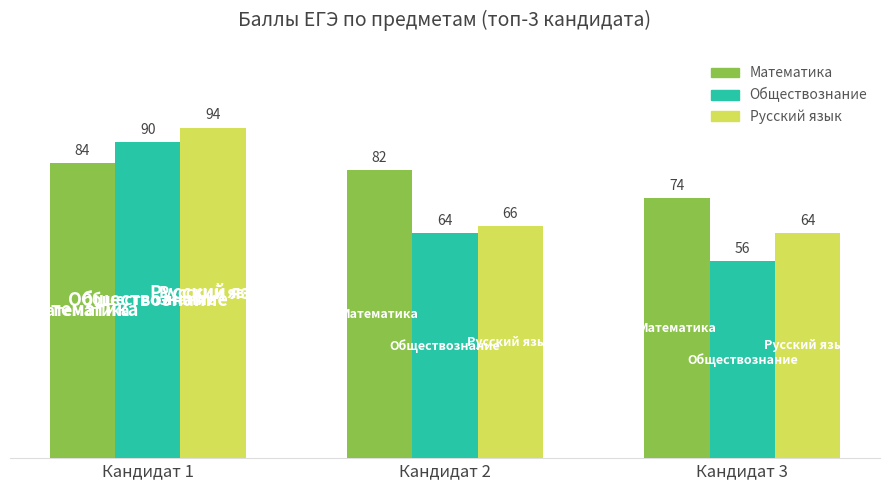

What is the total value across all series at Кандидат 1?

268